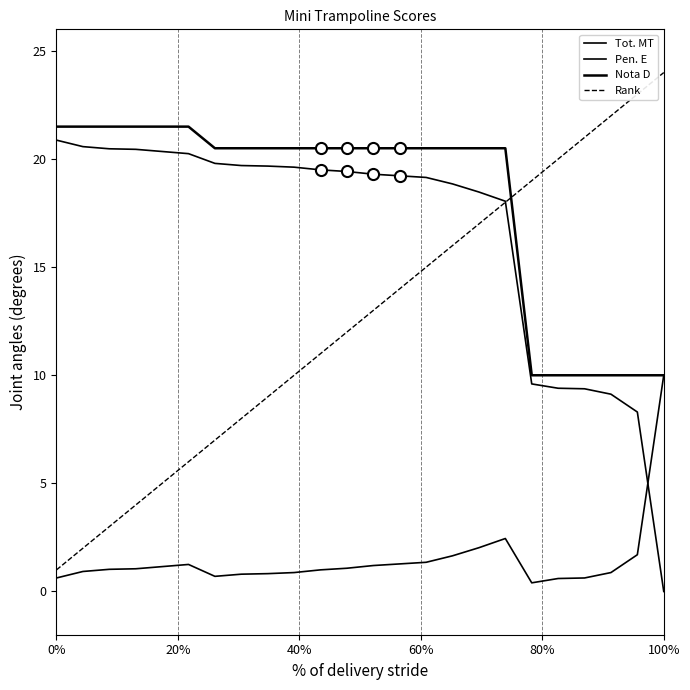

How many values in the Tot. MT series exceed 19?

15